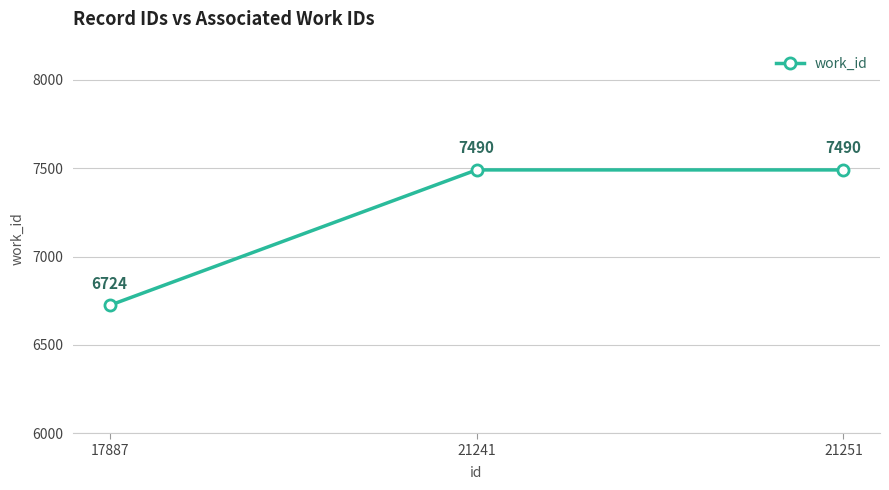

What is the sum of the values at 21241 and 17887?

14214